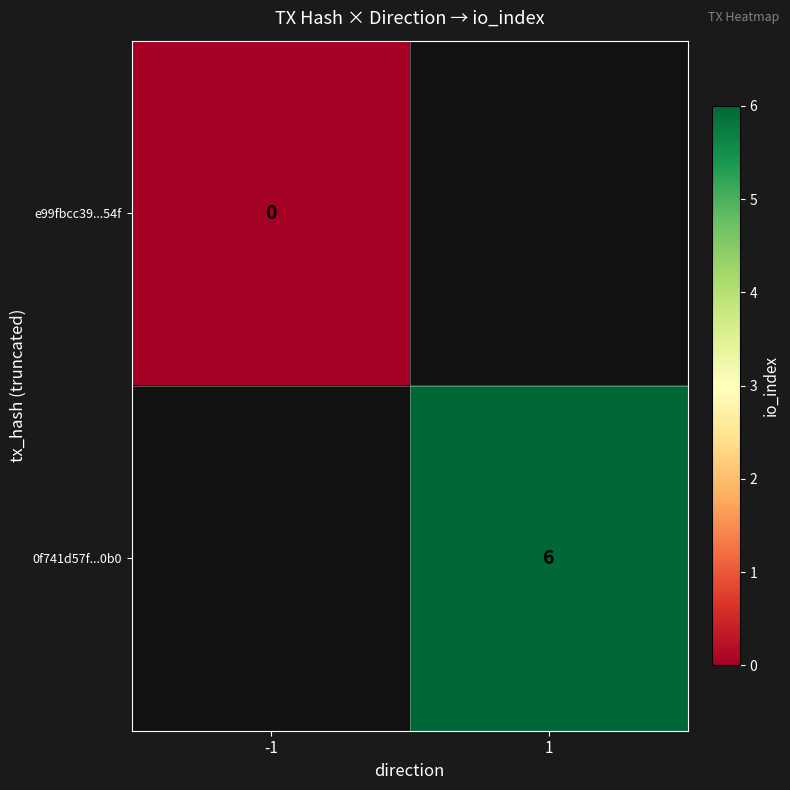

How many categories are shown in the chart?

2